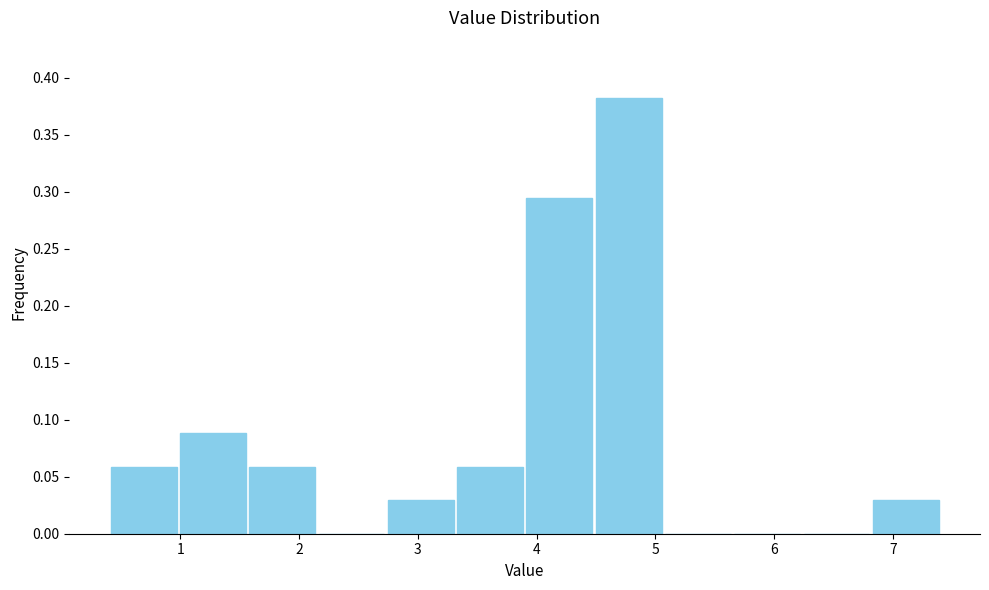

Over which range of the x-axis is the bar tallest?

4.5 to 5.1